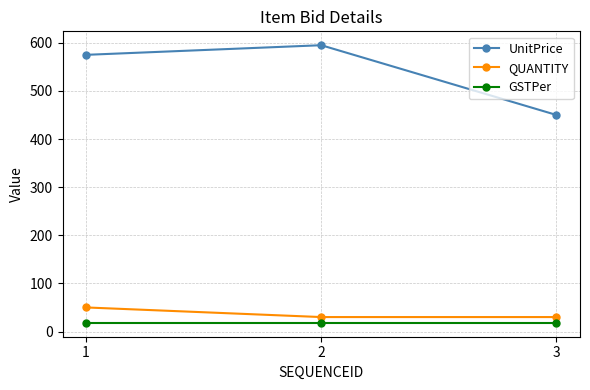

At which label does UnitPrice reach its minimum?

3